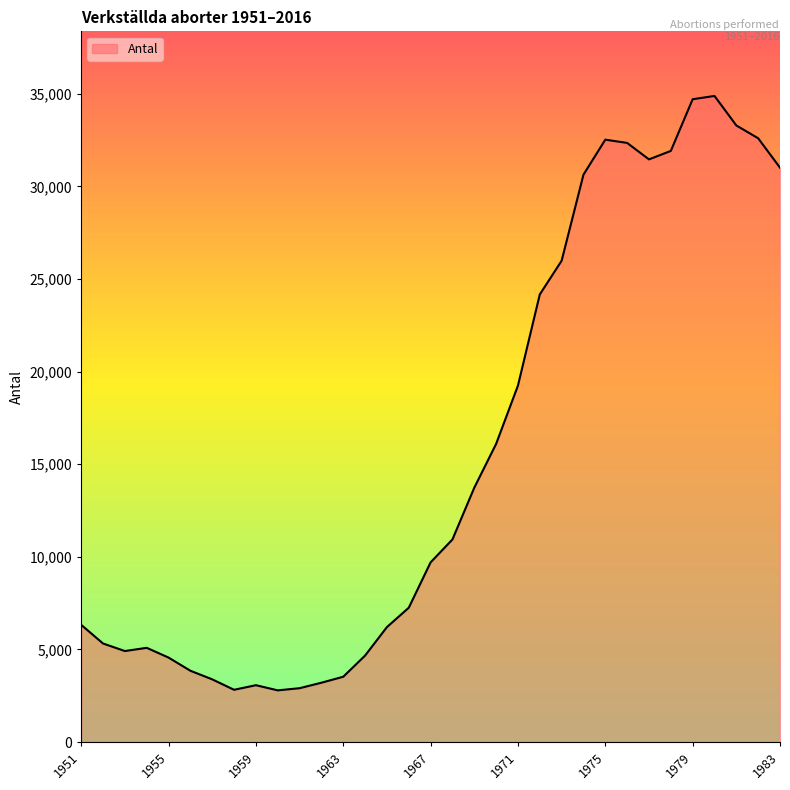

What is the difference between the maximum and minimum values?

32095